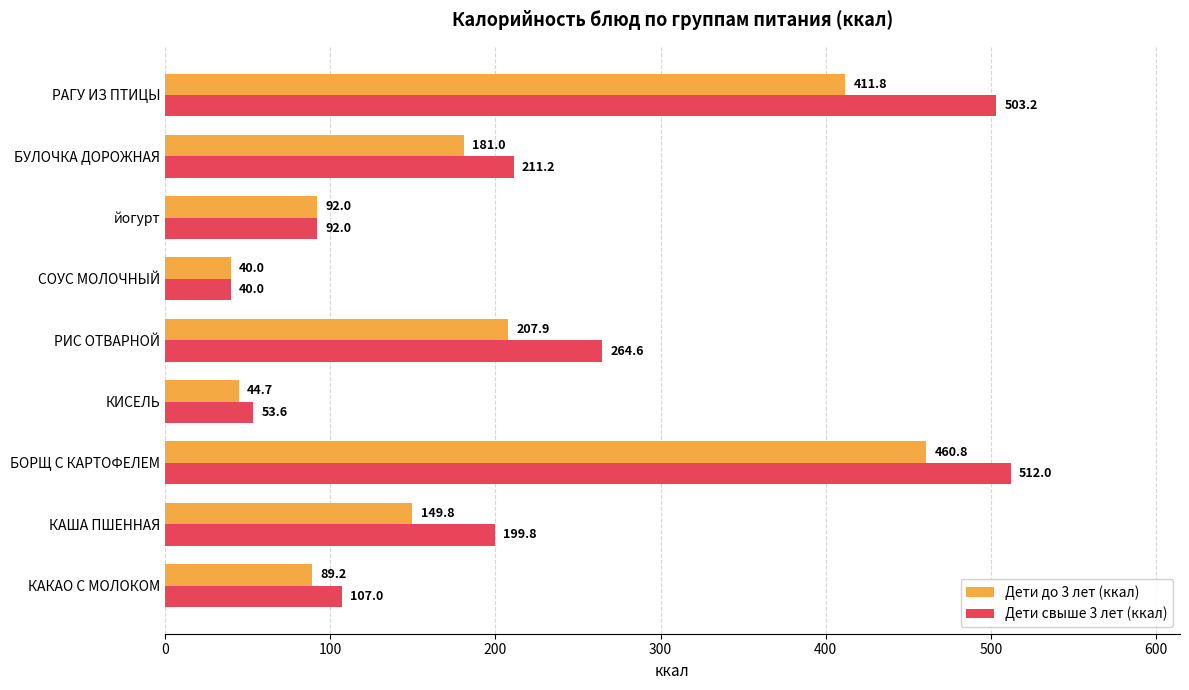

What is the smallest value displayed?

40.0